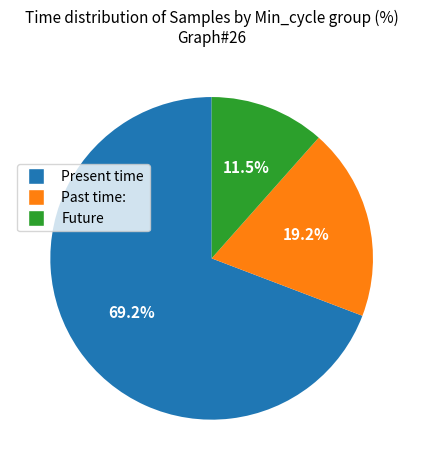

Is there a majority slice in this chart?

Yes